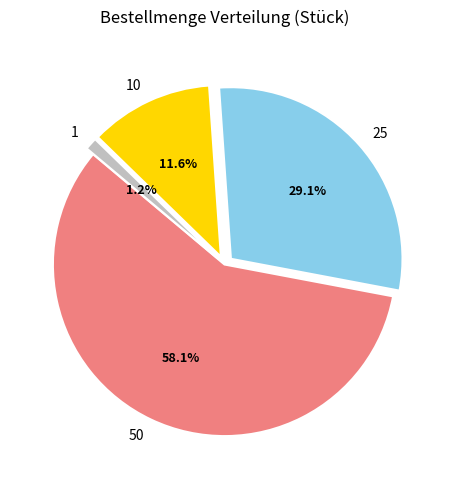

Which slice is the smallest?

1